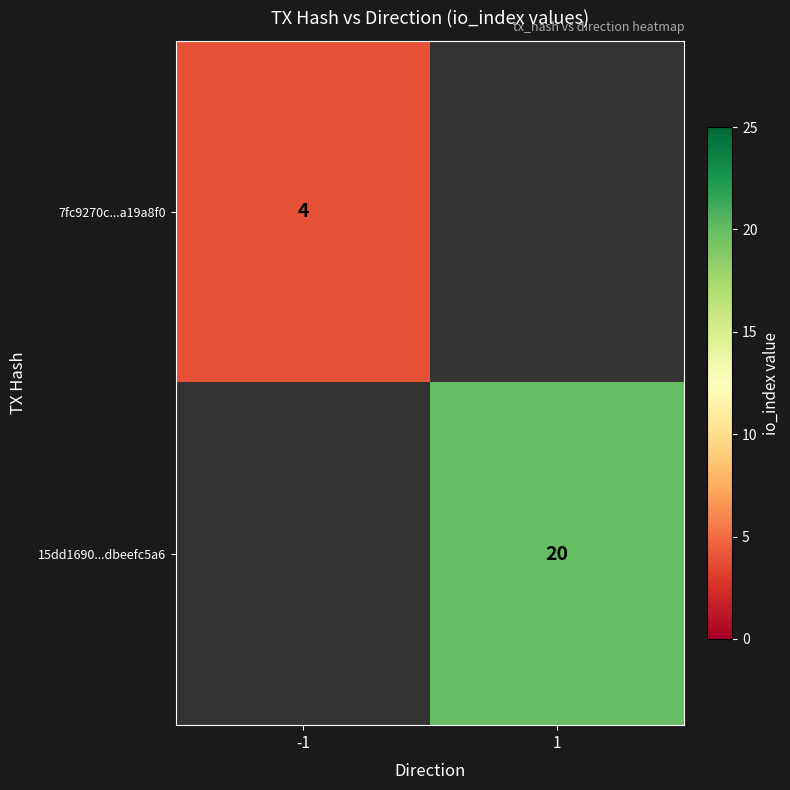

How many series are shown in this chart?

2